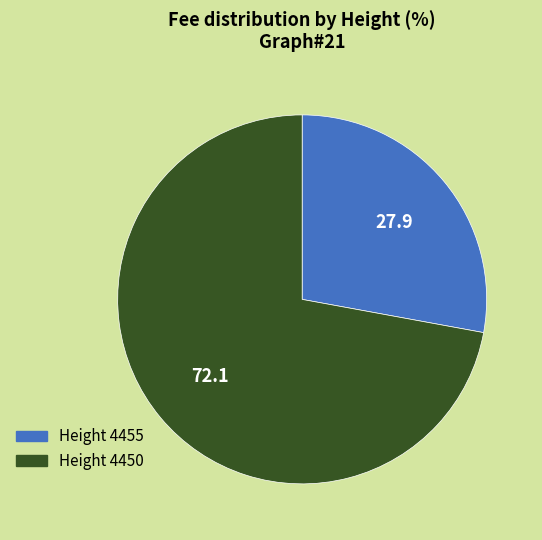

Is there a majority slice in this chart?

Yes